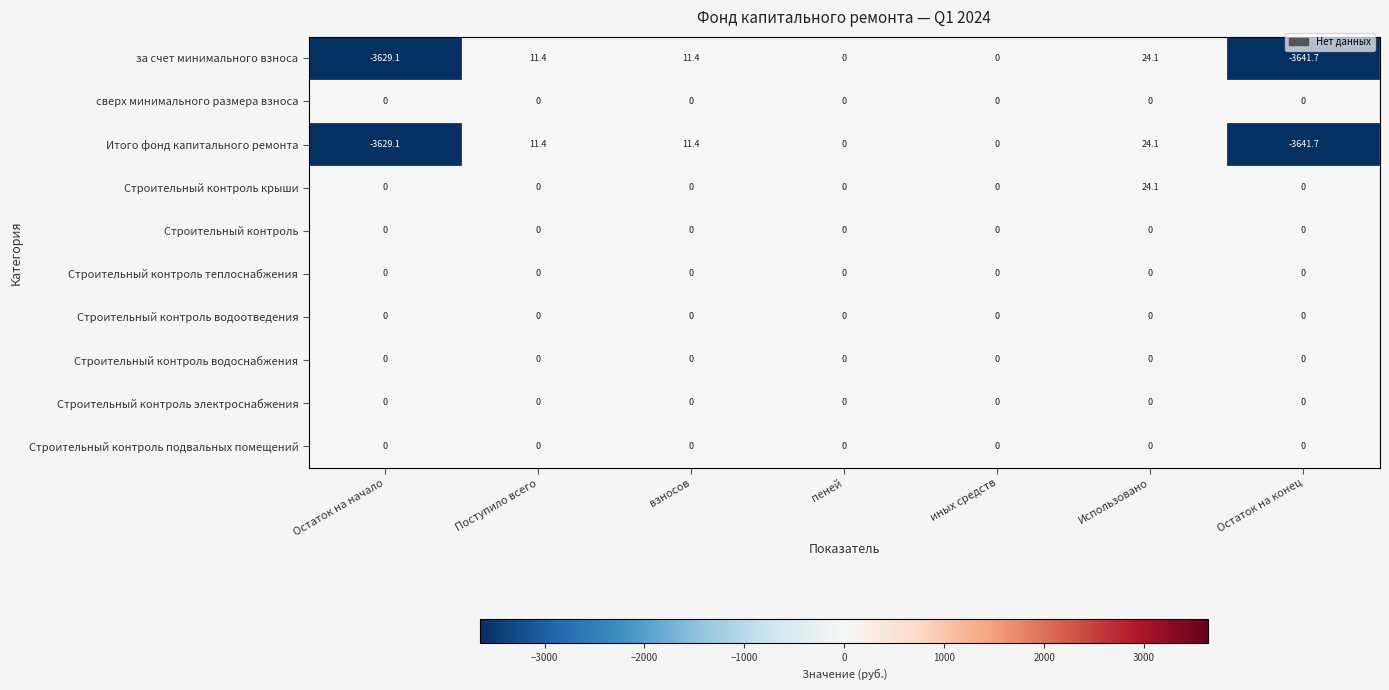

Which series has the largest total across all categories?

Строительный контроль крыши